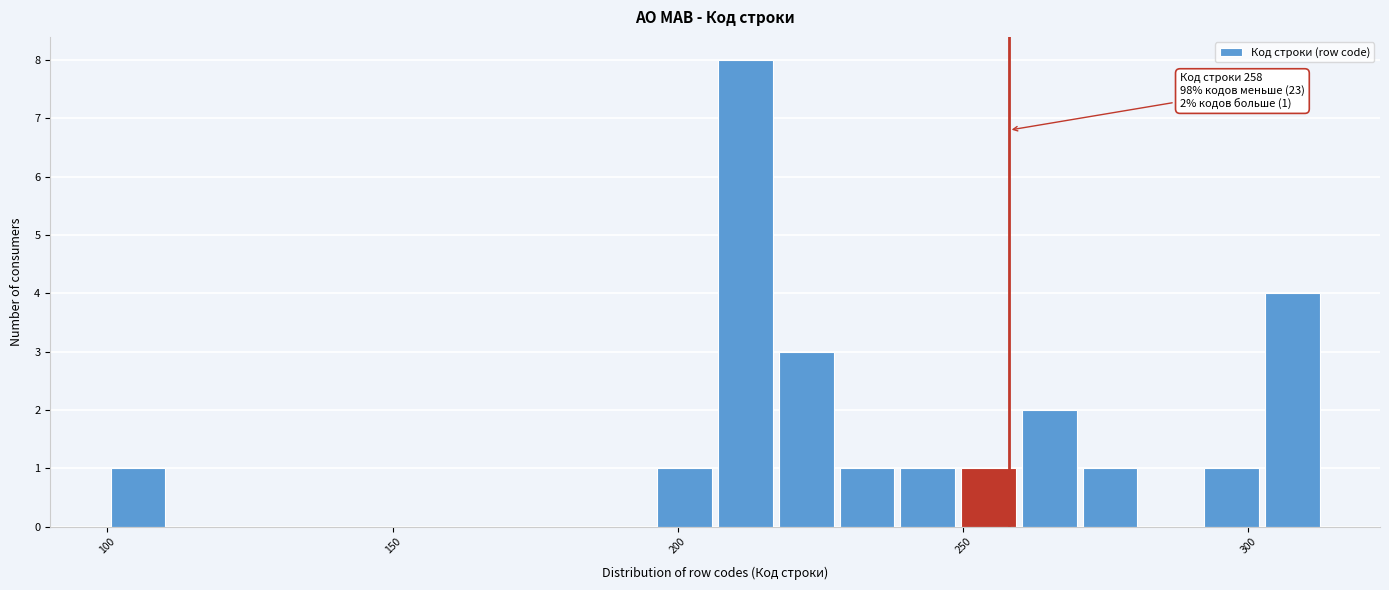

Around what value on the x-axis is the tallest bar? Give the approximate position of its centre, as read against the axis.

210